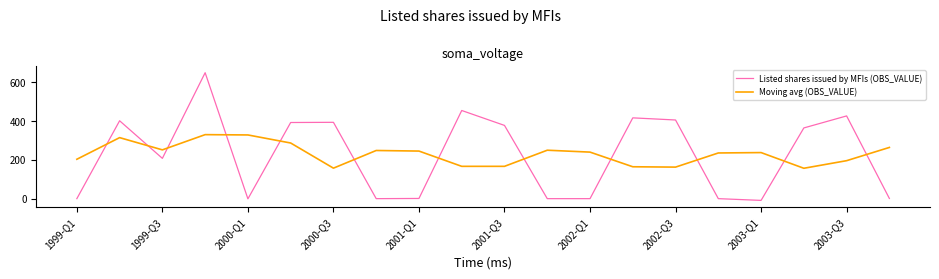

How many lines are shown in the chart?

2